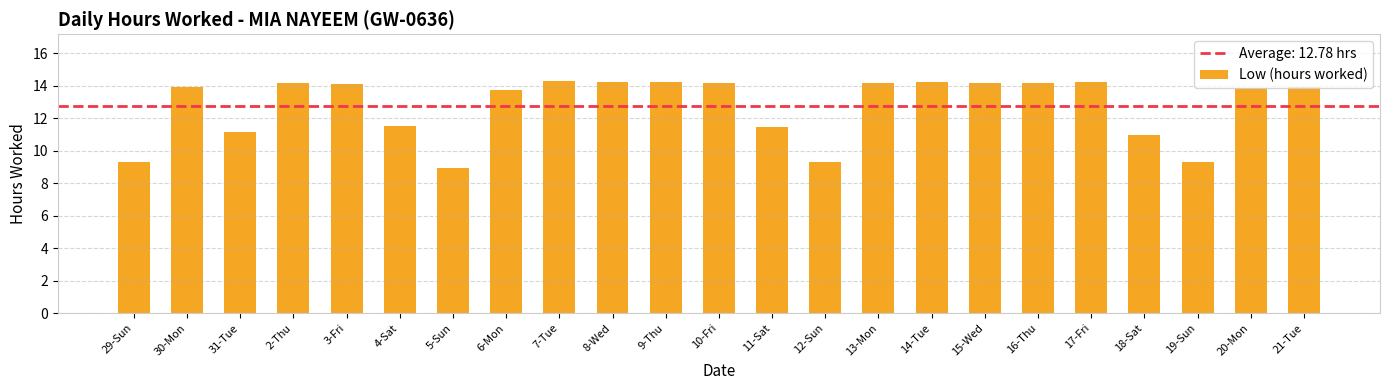

What is the label of the 23rd bar from the left?

21-Tue